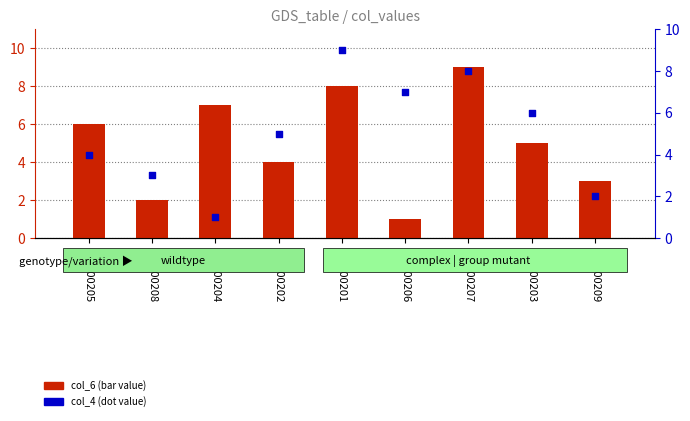

At which category is the sum across all series the highest?

GSM00201